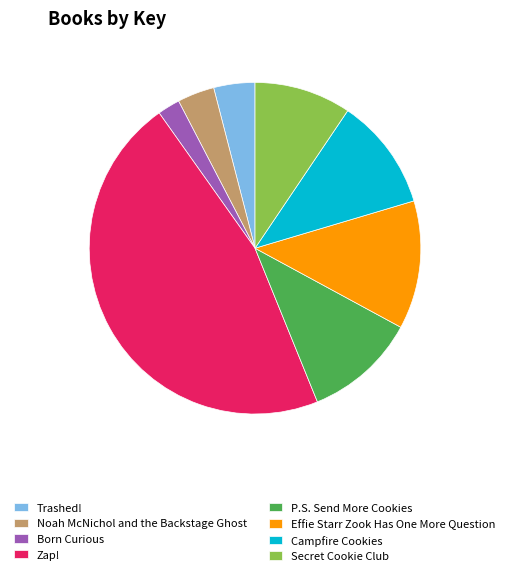

True or false: Campfire Cookies accounts for 17% of the total.

False